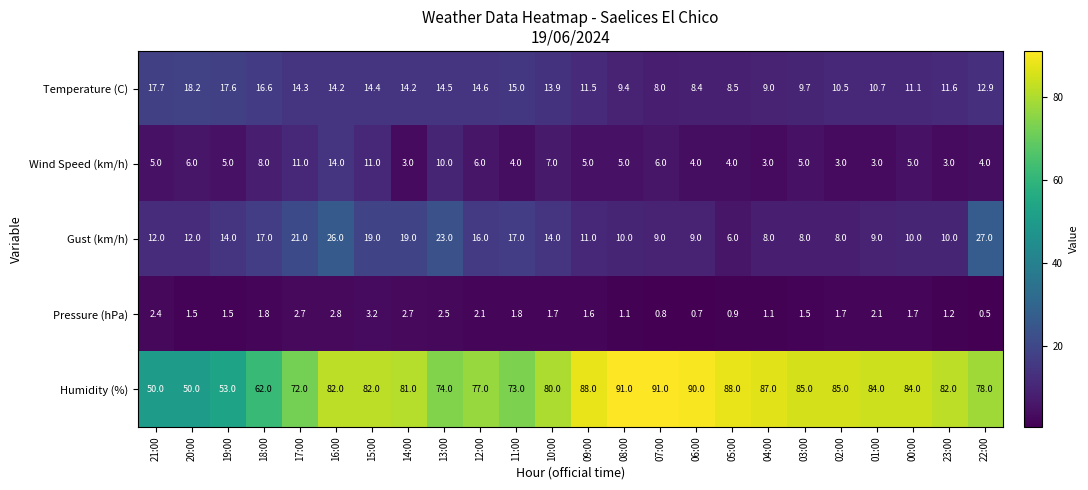

What is the spread (max minus min) of values at 16:00?

79.2